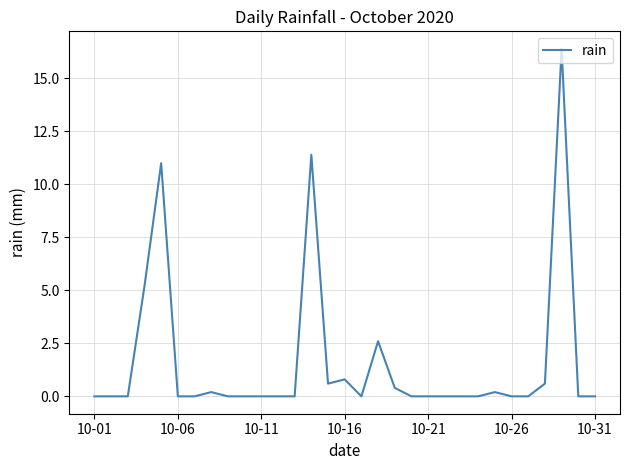

What is the greatest value displayed?

16.4